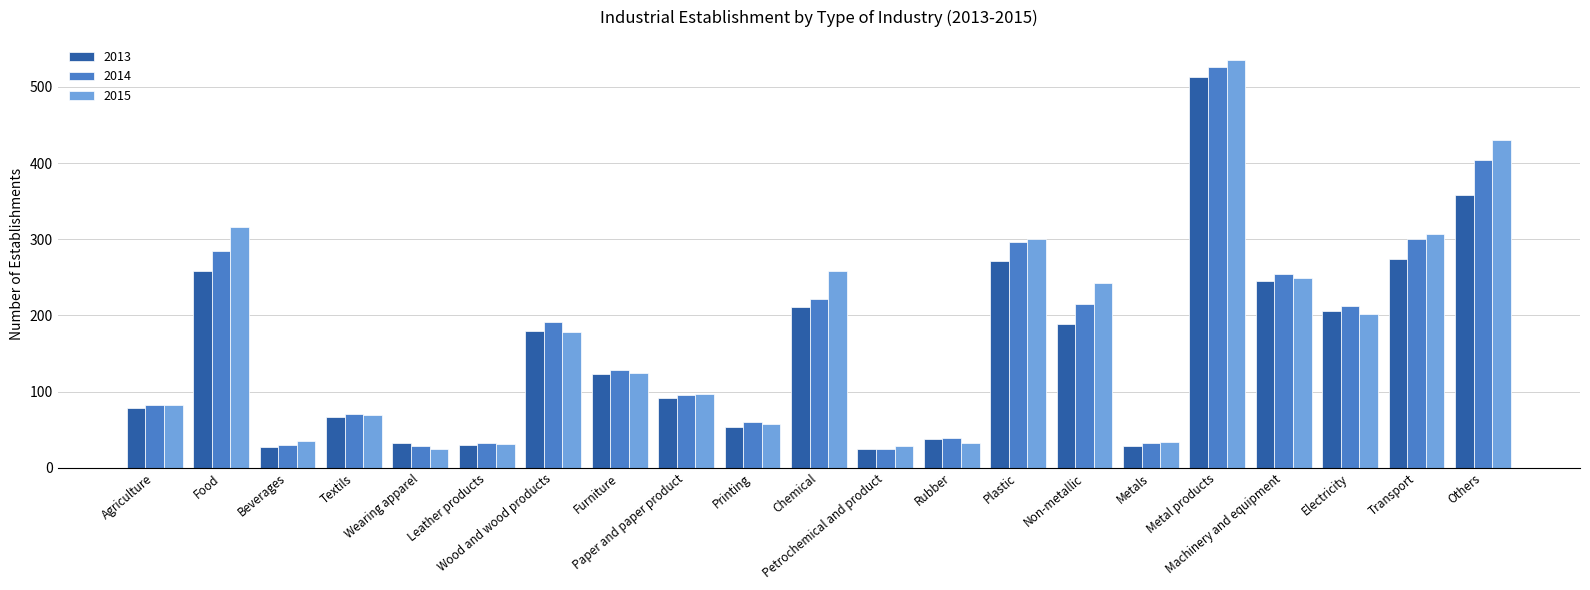

What is the label of the 11th bar from the right?

Chemical